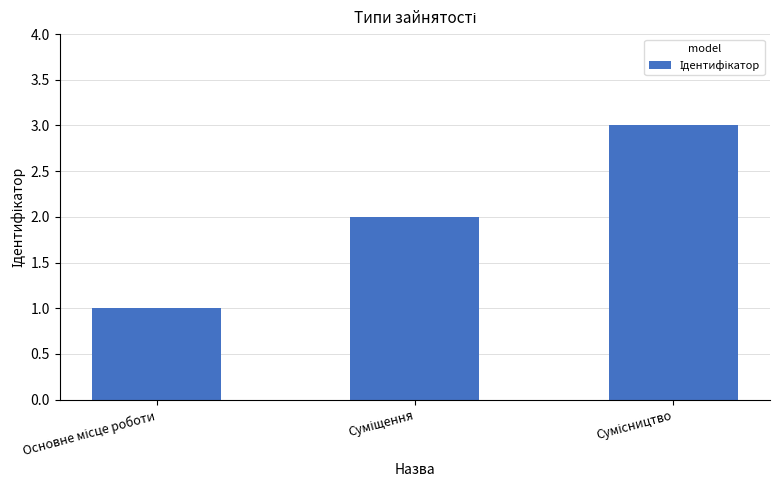

How many data points are less than 2?

1